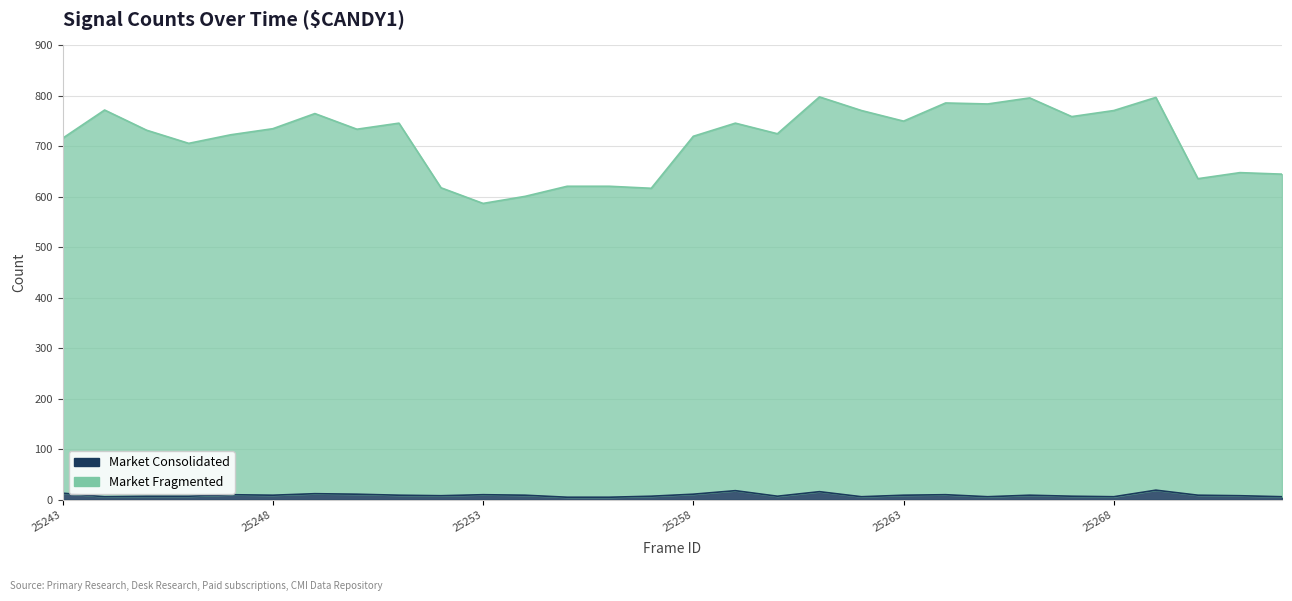

What is the difference between the maximum and minimum values in the Market Consolidated series?

14